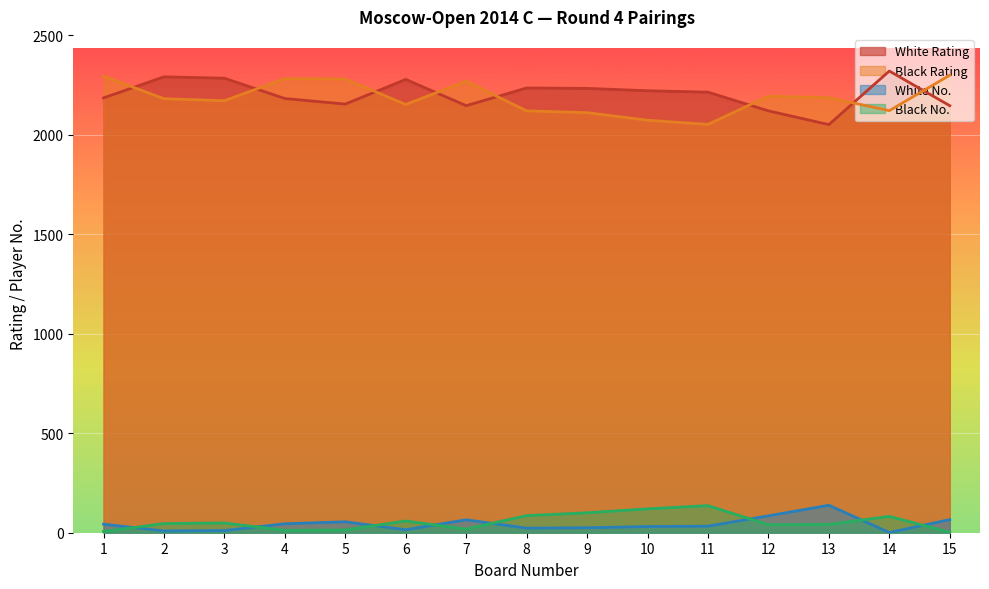

Reading left to right, extract all data points from this chart.

White Rating: 1=2184	2=2290	3=2283	4=2181	5=2153	6=2277	7=2145	8=2234	9=2232	10=2220	11=2213	12=2119	13=2050	14=2319	15=2145
Black Rating: 1=2293	2=2180	3=2170	4=2281	5=2279	6=2151	7=2268	8=2119	9=2110	10=2072	11=2051	12=2193	13=2185	14=2120	15=2298
White No.: 1=43	2=9	3=11	4=45	5=55	6=15	7=65	8=23	9=25	10=31	11=33	12=85	13=138	14=1	15=66
Black No.: 1=6	2=46	3=49	4=12	5=14	6=59	7=18	8=86	9=100	10=120	11=136	12=40	13=42	14=82	15=2